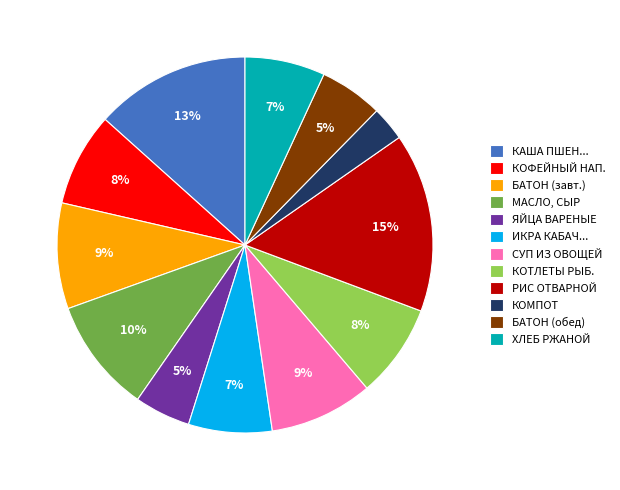

Is it true that КОФЕЙНЫЙ НАП. is 8% of the pie?

True